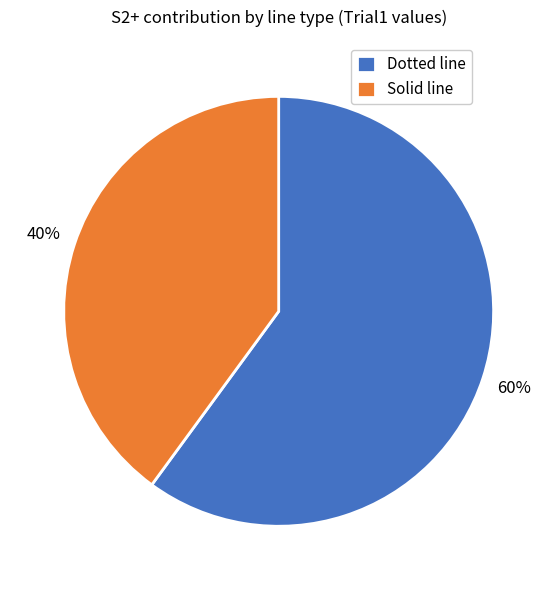

Which has a higher value, Solid line or Dotted line?

Dotted line